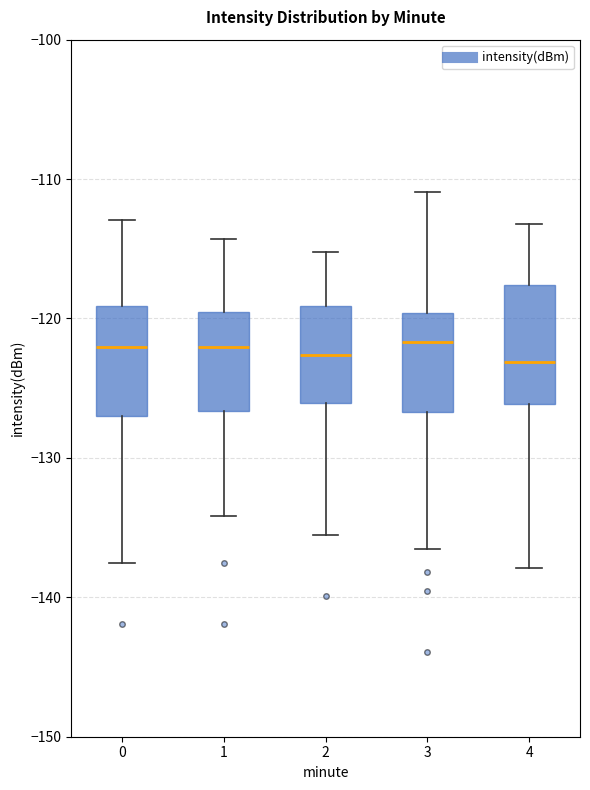

Where does the upper whisker of the box at x = 4 end on the y-axis? The values are not printed on the chart, so give them approximately, as read against the axis.

-113